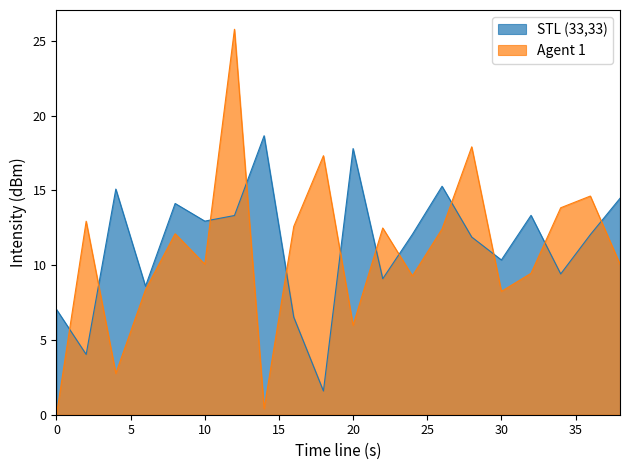

What is the sum of the STL (33,33) values at 16 and 20?

24.3